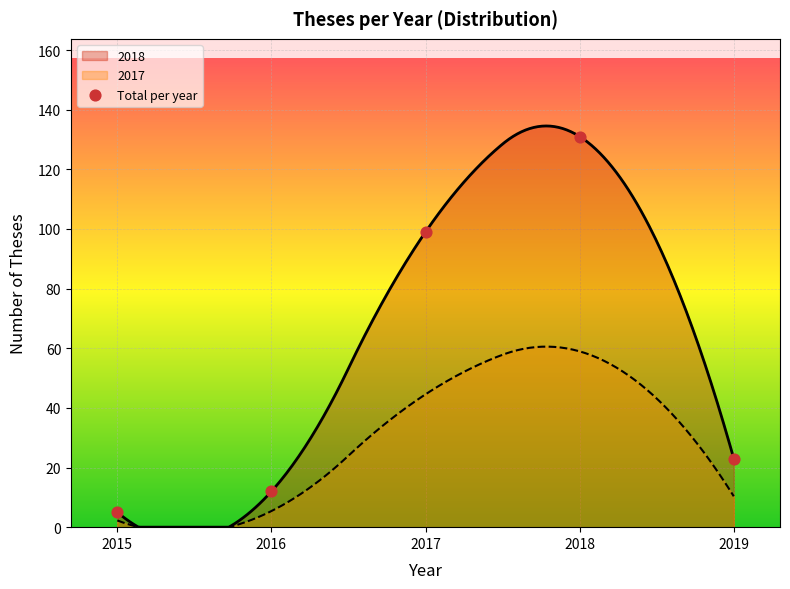

Between 2015 and 2016, which is larger?

2016